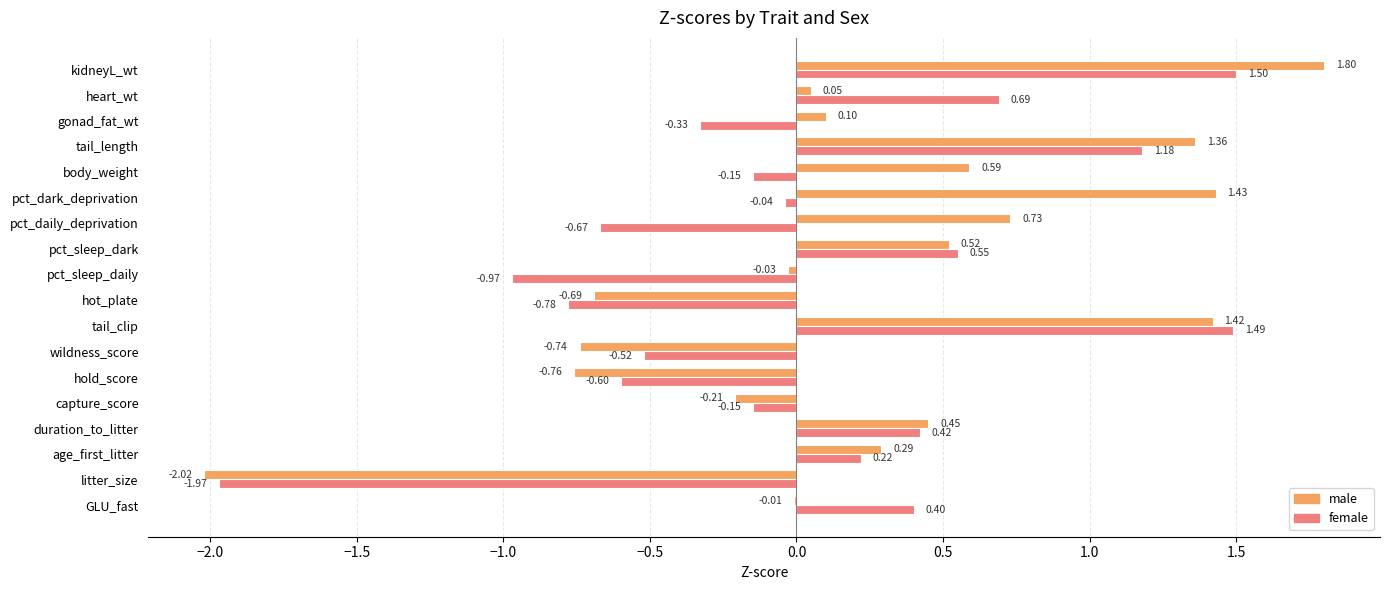

What are all the series names shown in the legend?

male, female